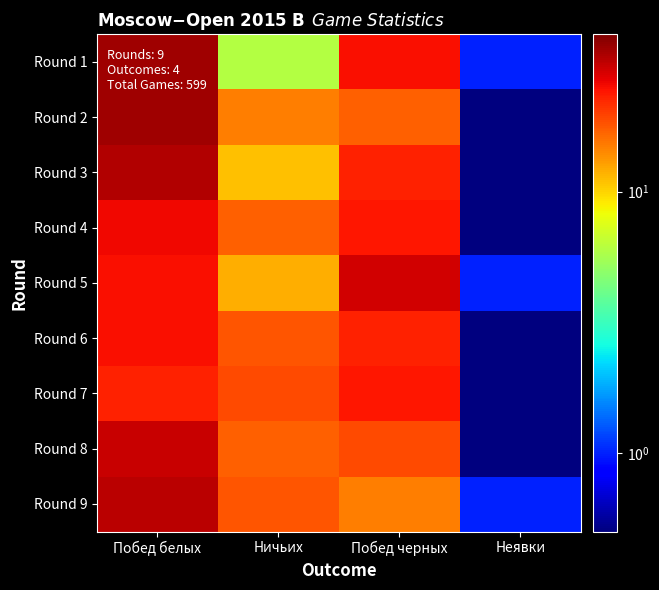

List the series in order of their peak value, lowest first.

Round 7, Round 6, Round 4, Round 5, Round 8, Round 9, Round 3, Round 1, Round 2